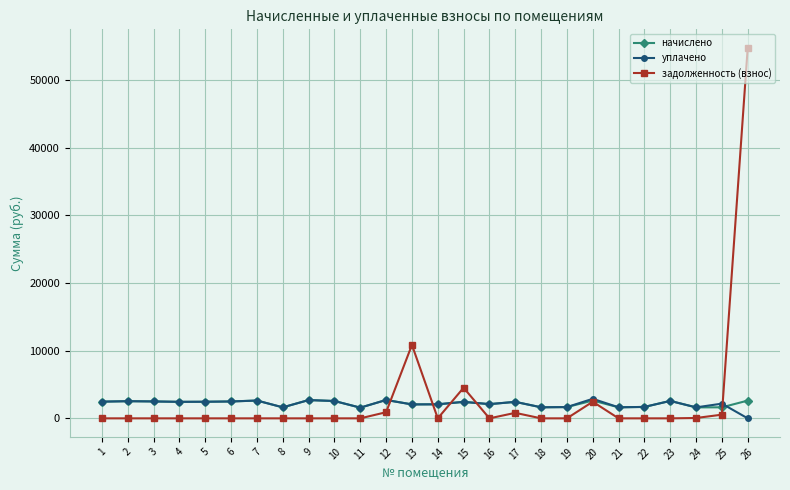

What is the spread (max minus min) of values at 11?

1581.7